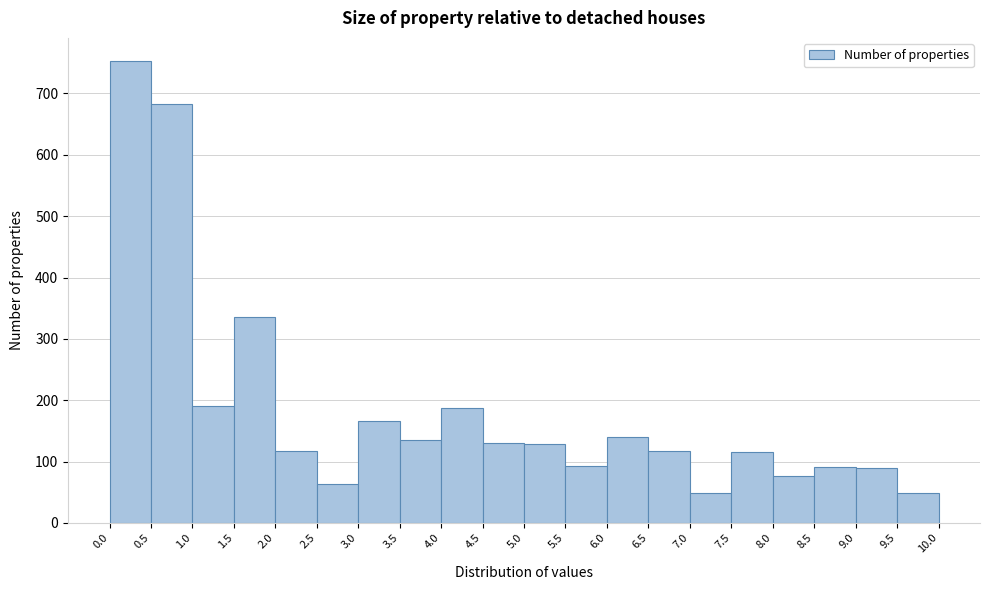

How tall is the bar that spans 8.0 to 8.5 on the x-axis? The values are not printed on the chart, so give them approximately, as read against the axis.

80